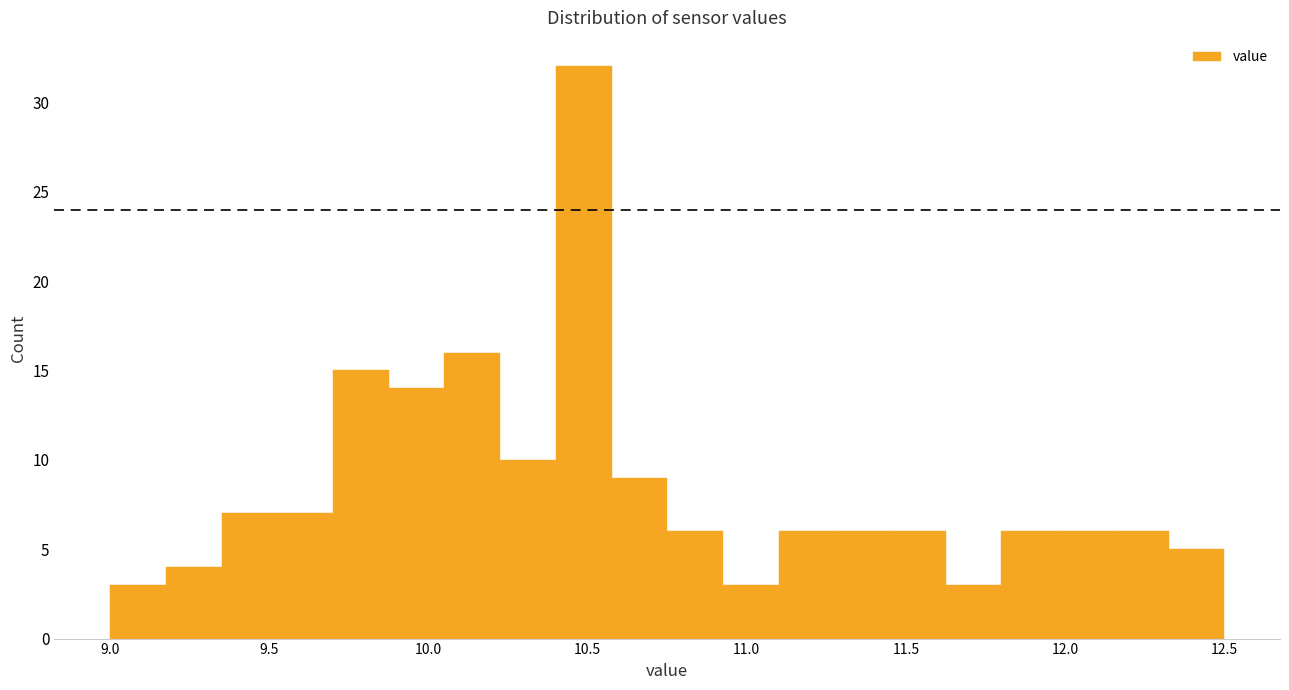

Around what value on the x-axis is the tallest bar? Give the approximate position of its centre, as read against the axis.

10.50